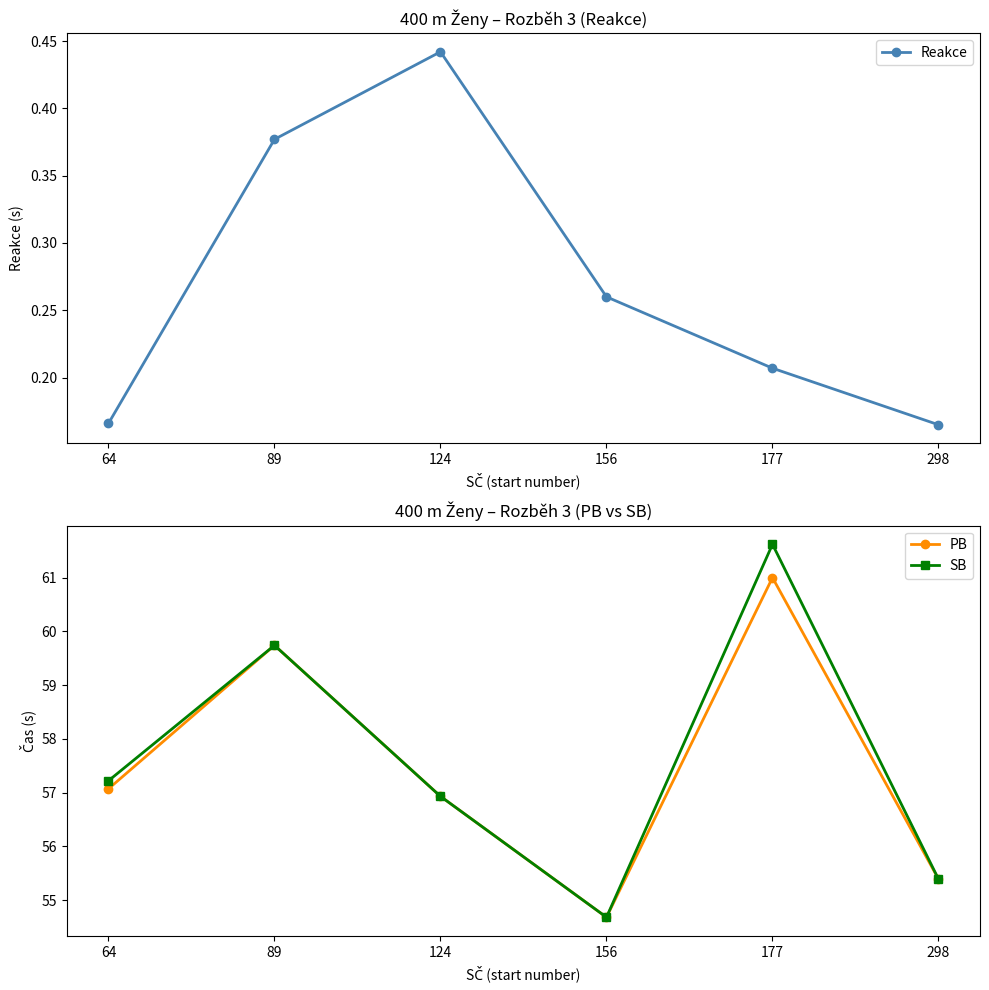

Reading left to right, what are all the values shown in this chart?

Reakce: 64=0.2	89=0.4	124=0.4	156=0.3	177=0.2	298=0.2
PB: 64=57.1	89=59.7	124=56.9	156=54.7	177=61.0	298=55.4
SB: 64=57.2	89=59.7	124=56.9	156=54.7	177=61.6	298=55.4